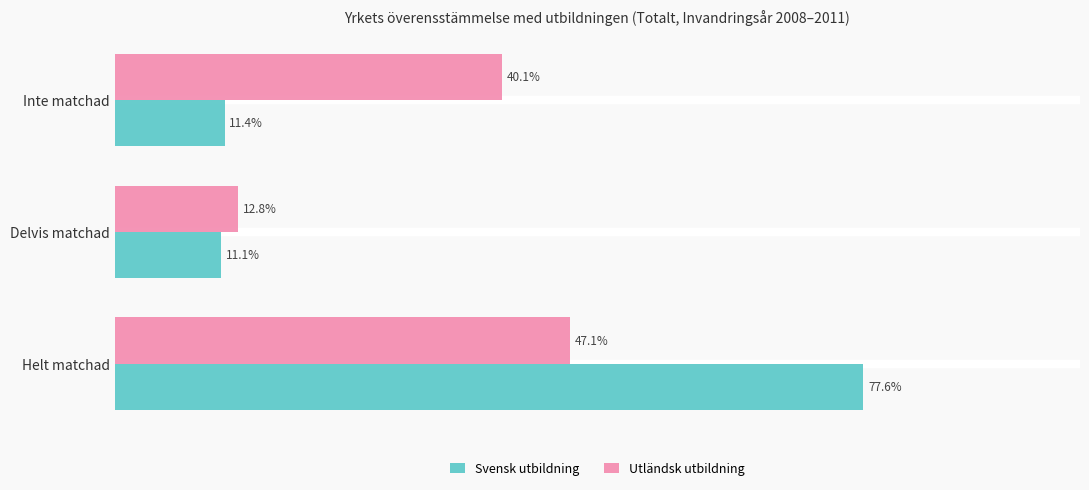

At which label does Svensk utbildning reach its minimum?

Delvis matchad